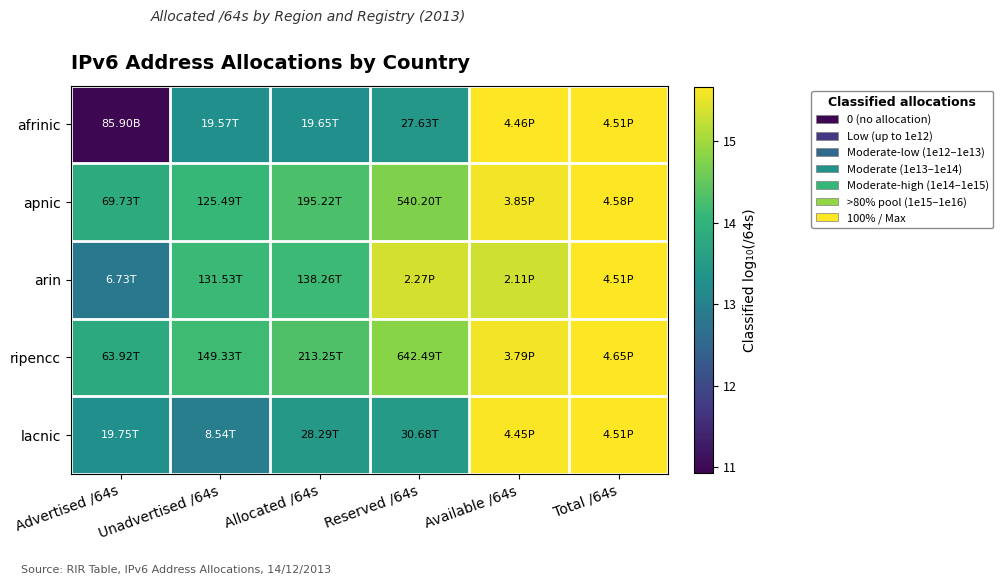

At which category does the chart reach its minimum across all series?

Advertised /64s